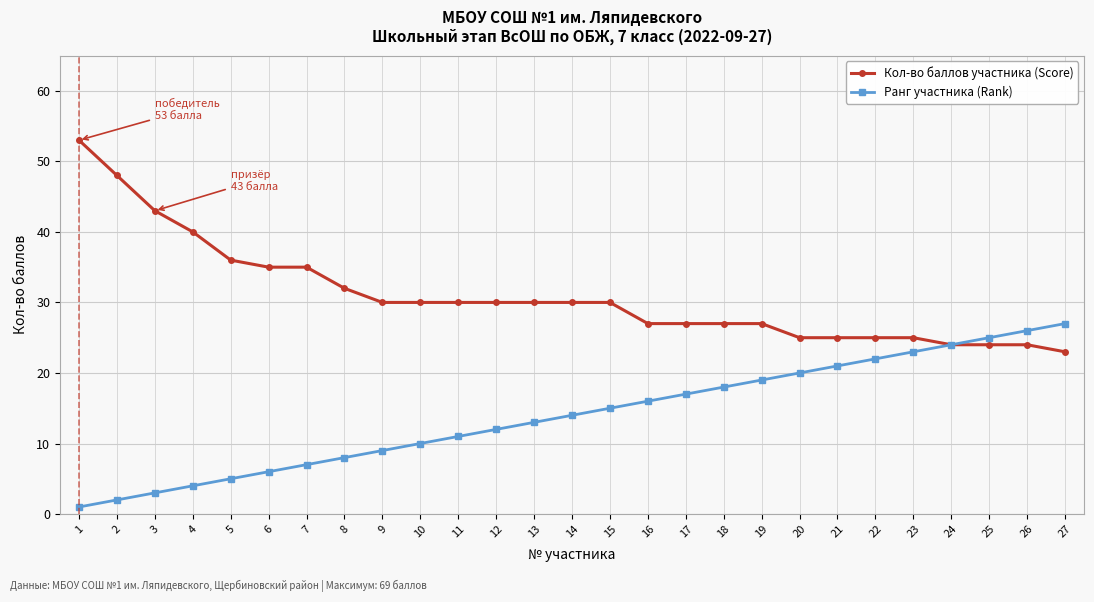

What is the maximum value for Кол-во баллов участника (Score)?

53